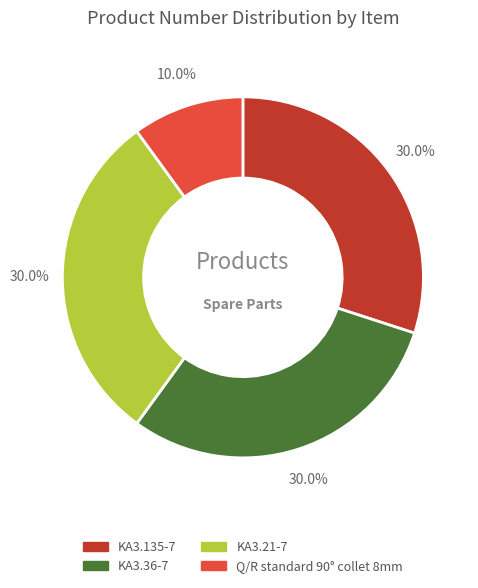

Between Q/R standard 90° collet 8mm and KA3.21-7, which is larger?

KA3.21-7